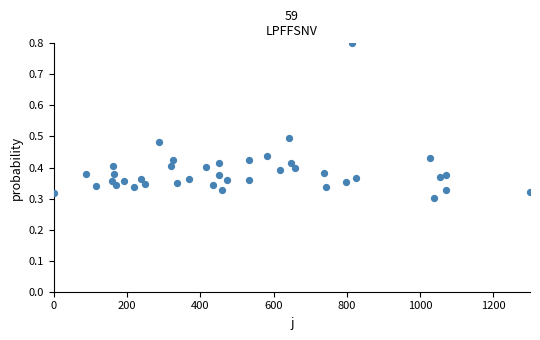

What is the range of X values (max minus min)?

1300.0